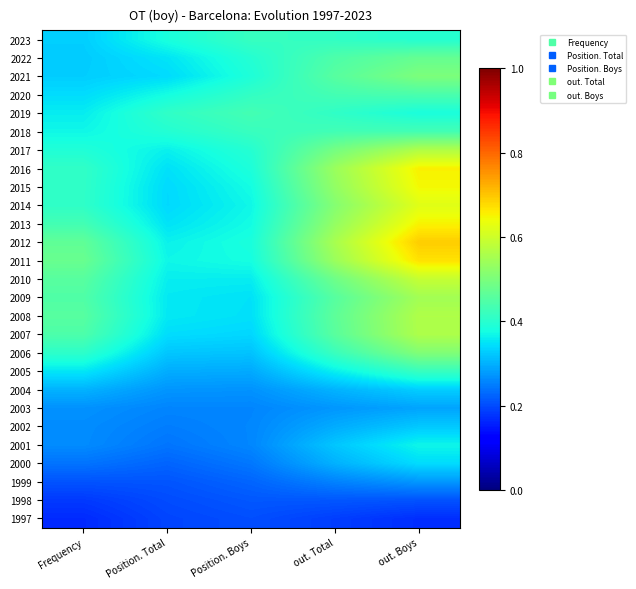

What is the smallest value displayed?

0.2